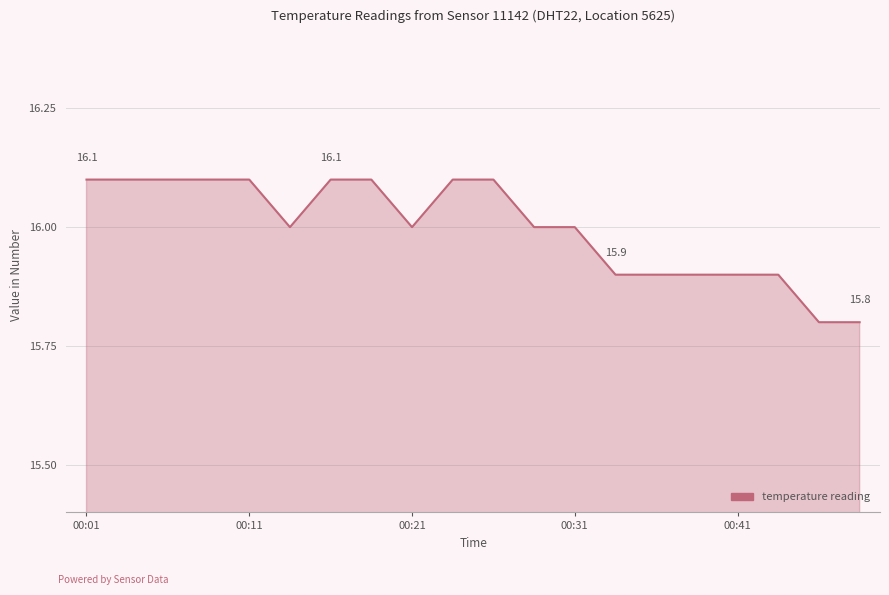

What is the minimum value shown in the chart?

15.8